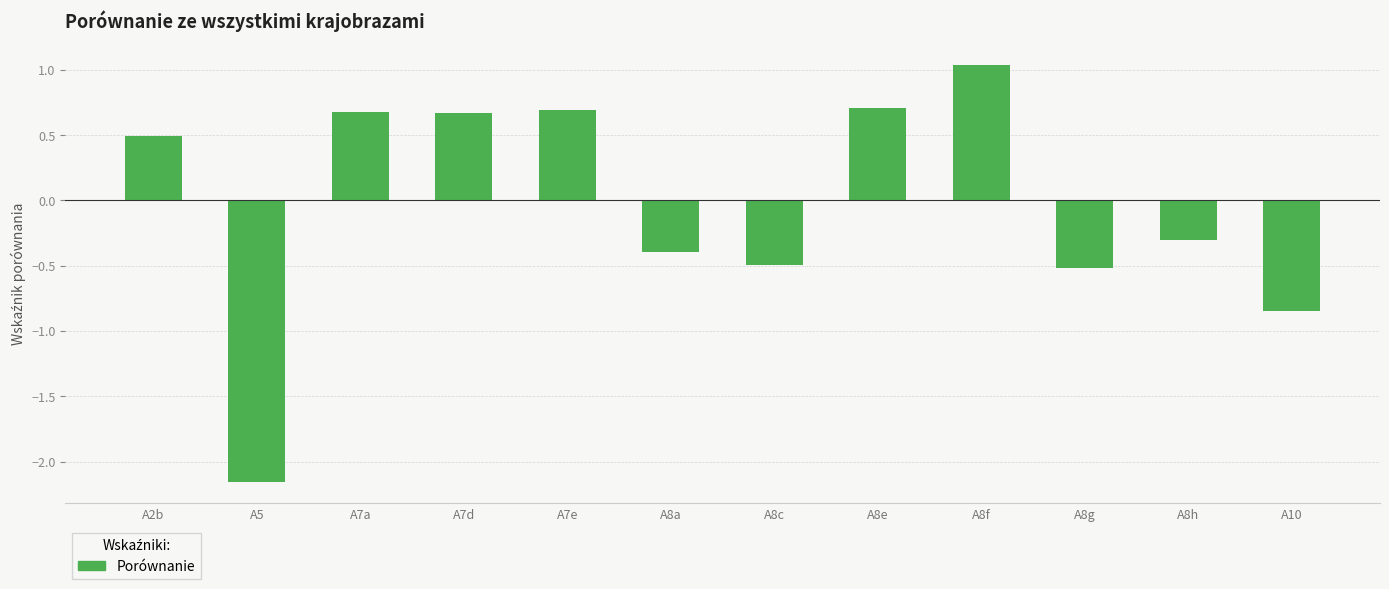

Count the number of data series in this chart.

1